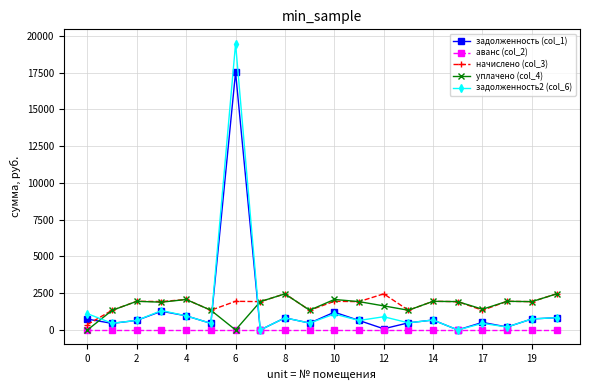

What is the difference between the maximum and minimum values in the начислено (col_3) series?

2086.6